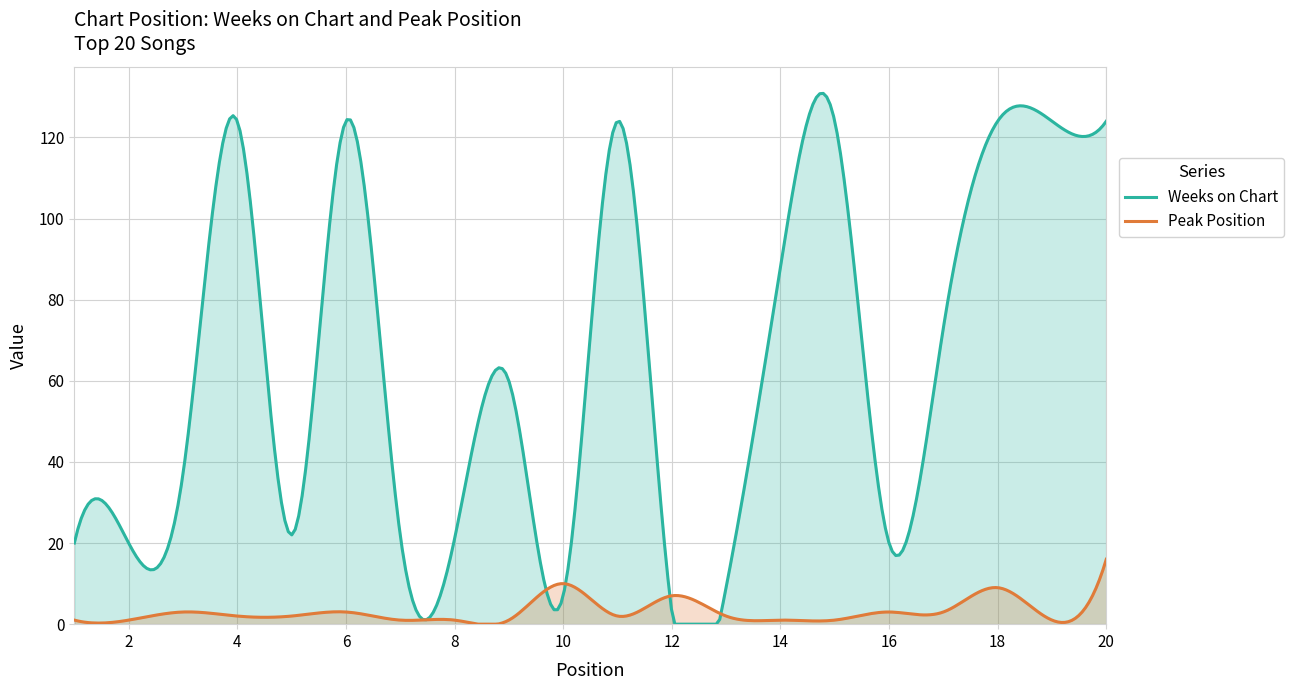

Which has a higher value, 2 or 19?

19